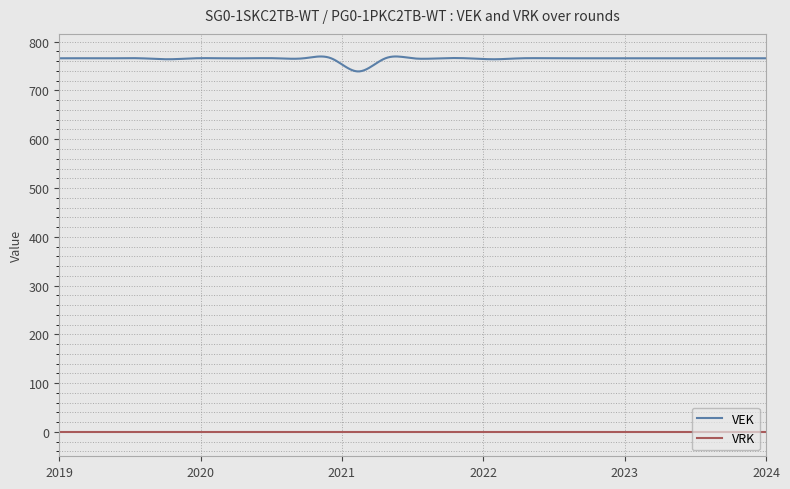

List the series in order of their overall mean, lowest first.

VRK, VEK